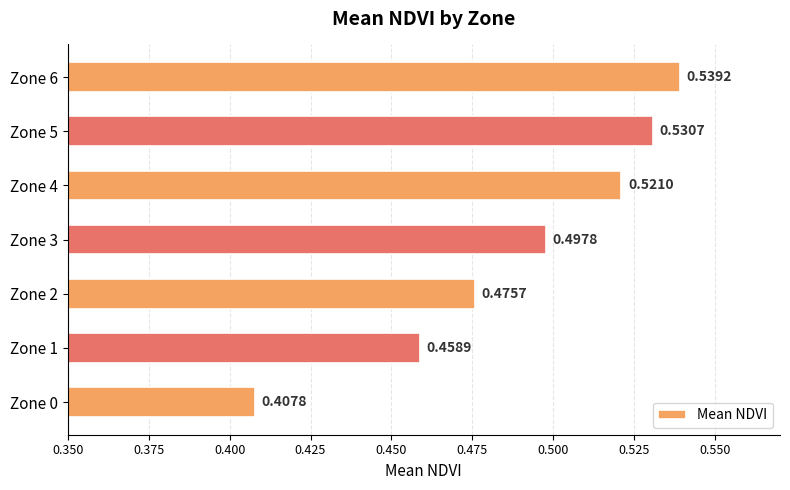

What is the change in value from Zone 0 to Zone 2?

+0.1